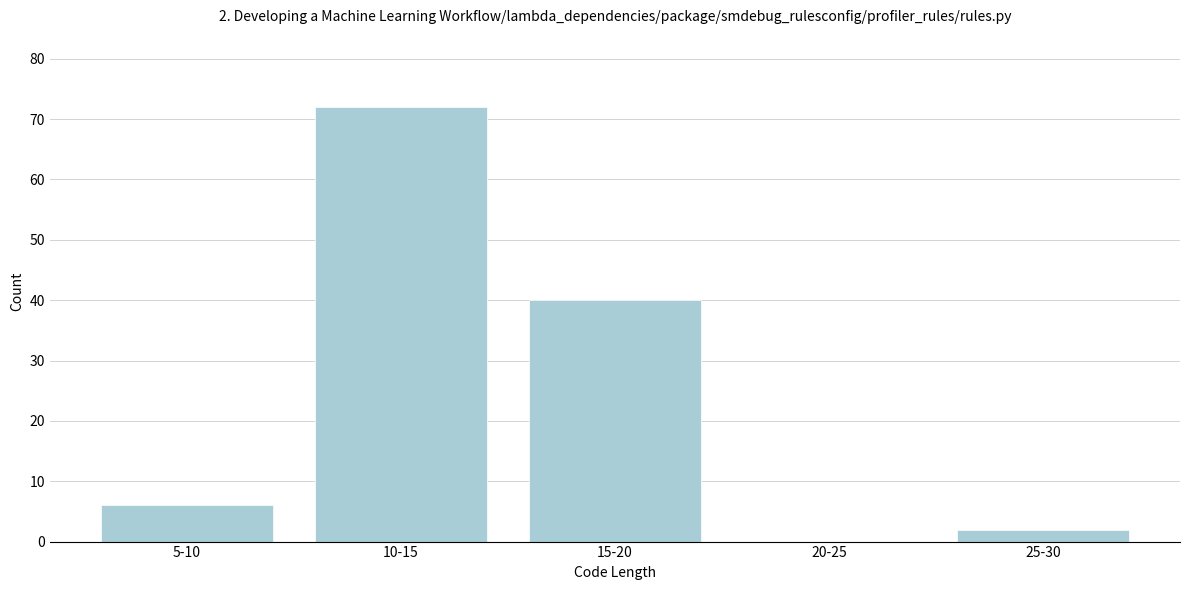

Reading right to left, extract all data points from this chart.

25-30=2	20-25=0	15-20=40	10-15=72	5-10=6